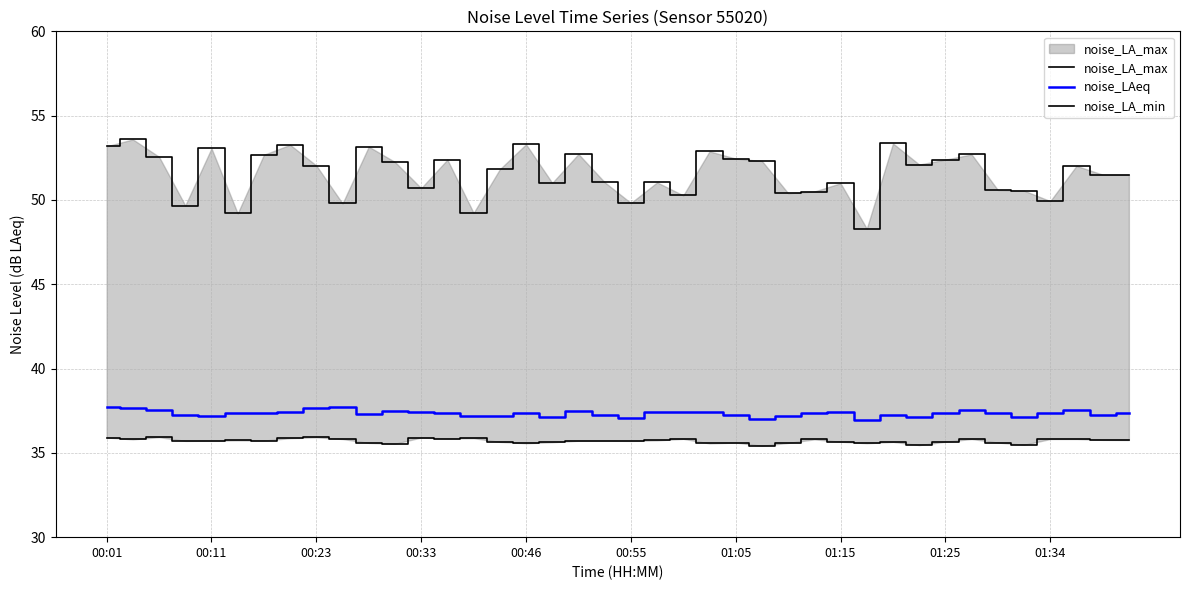

Does the chart have visible grid lines?

Yes